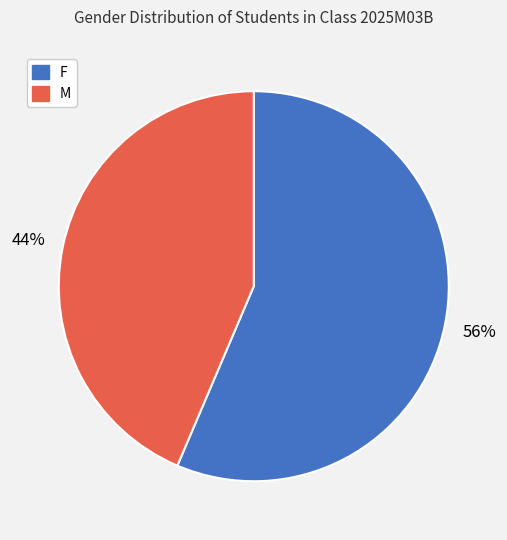

Combined, do M and F account for over 50%?

Yes